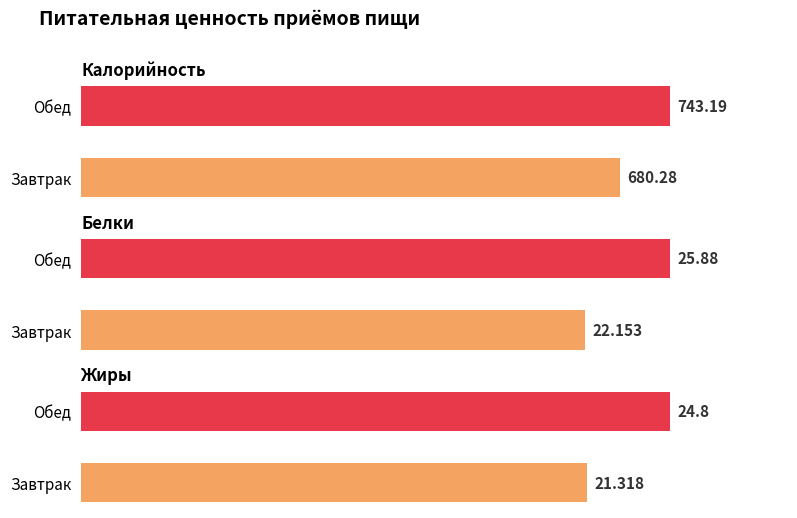

Reading left to right, transcribe all the data shown in this chart.

Калорийность: 680.3	743.2
Белки: 22.2	25.9
Жиры: 21.3	24.8